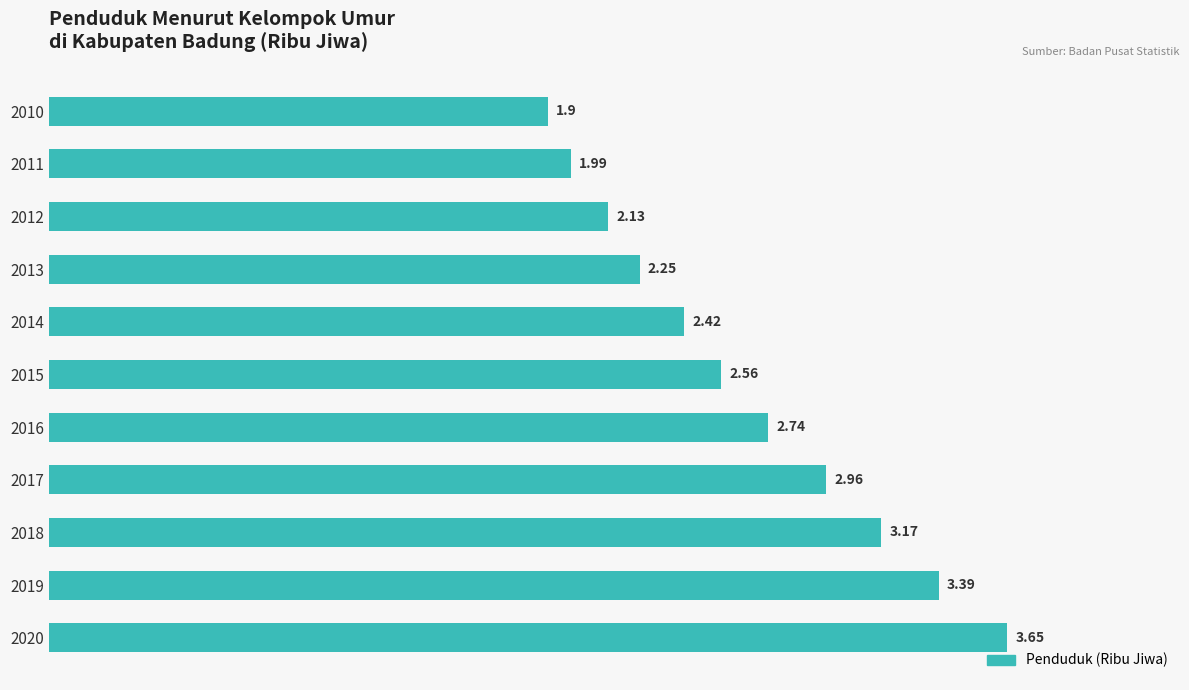

What is the difference between the second highest and minimum values?

1.5